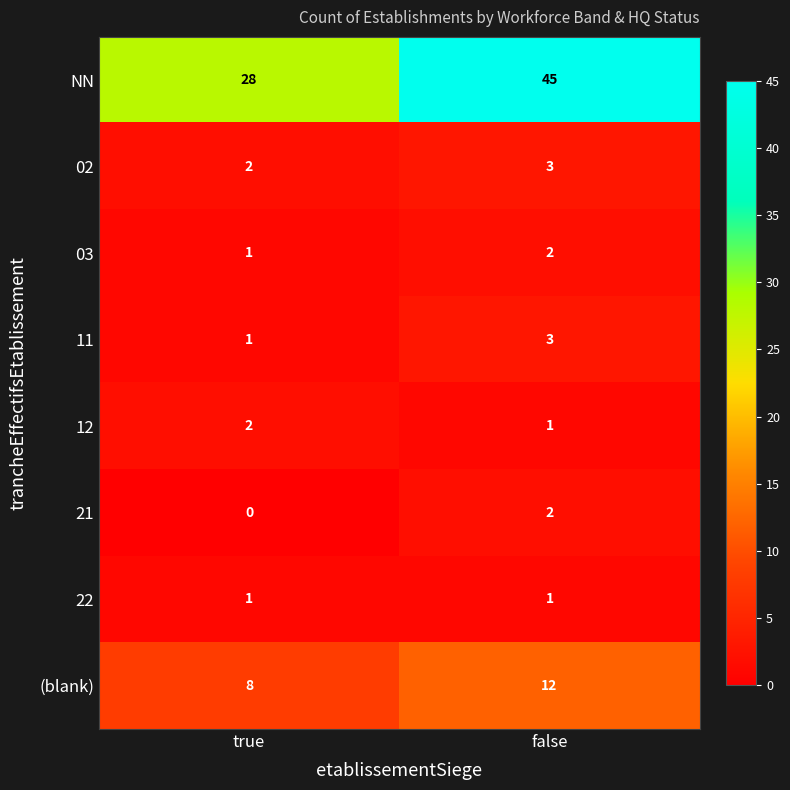

What is the difference between the maximum and minimum values in the NN series?

17